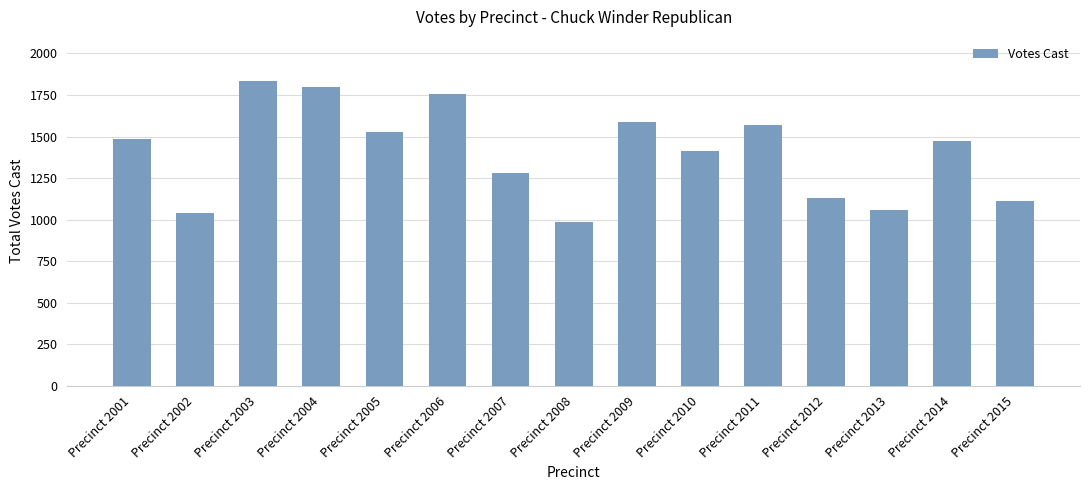

How many data points does each series have?

15